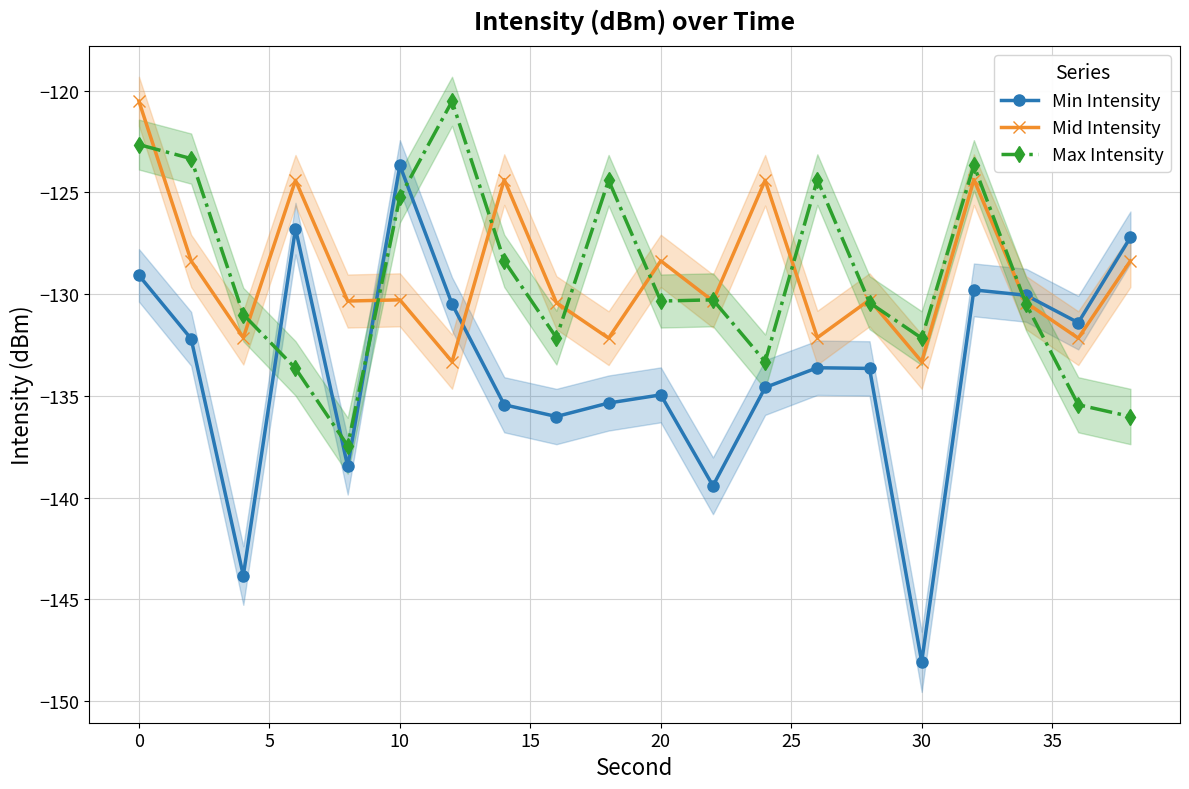

Is this an area chart (filled region under the line)?

No